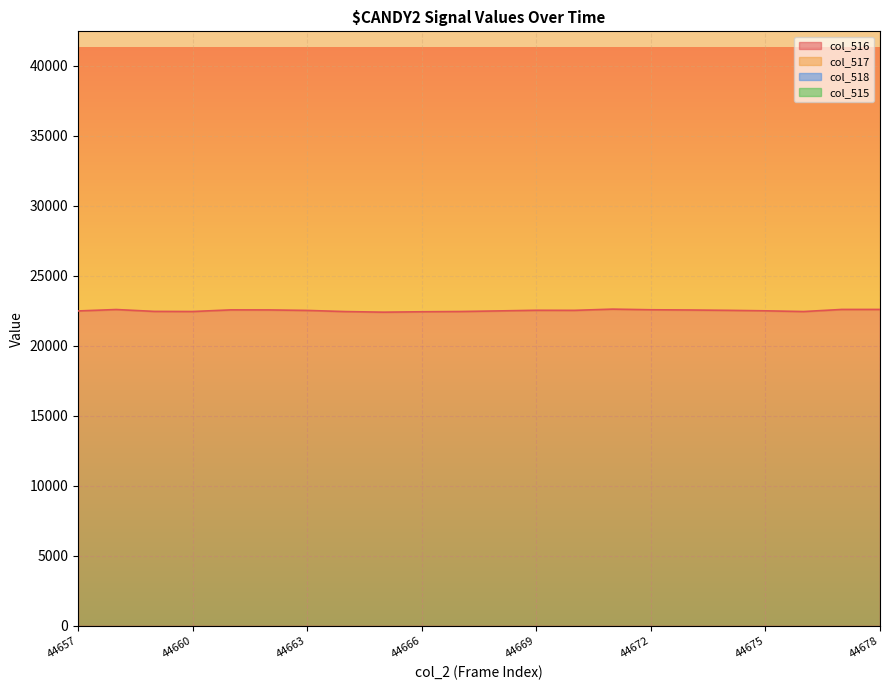

What is the sum of the col_516 values at 44675 and 44667?

44948